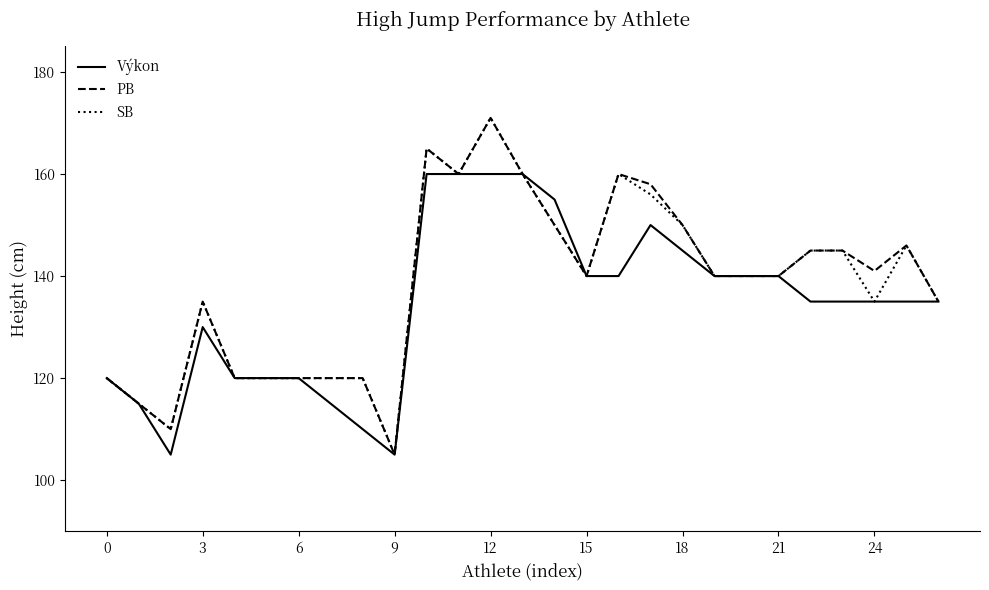

What is the smallest value displayed?

105